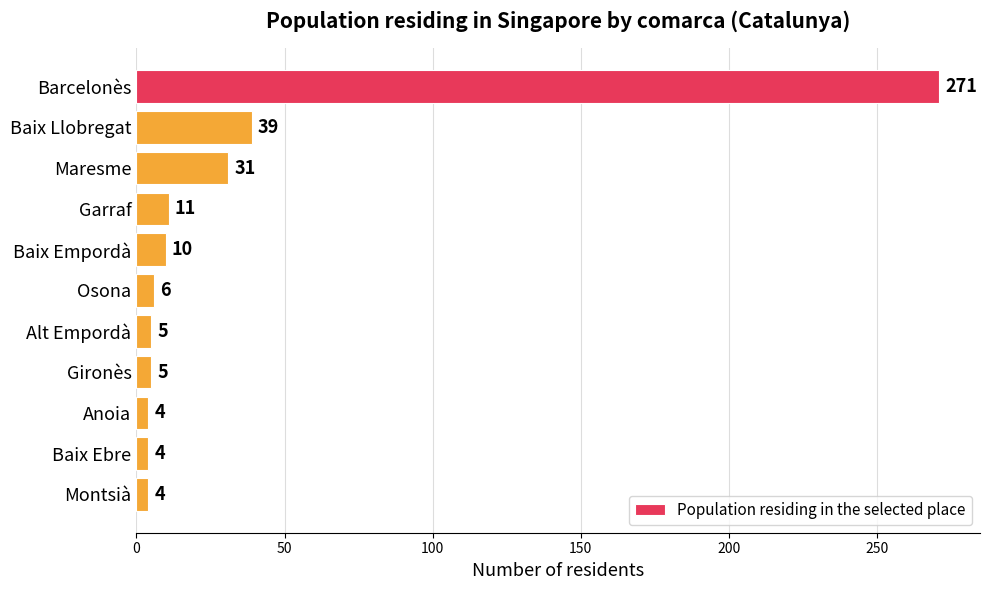

Which has a higher value, Maresme or Osona?

Maresme